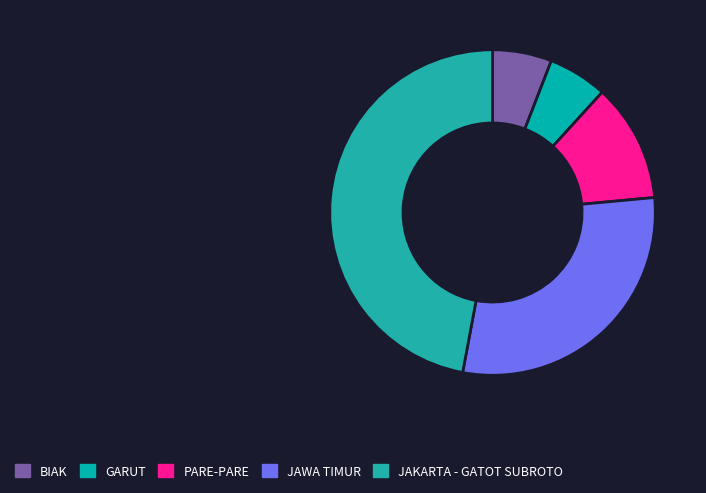

Is it true that GARUT is 6% of the pie?

True